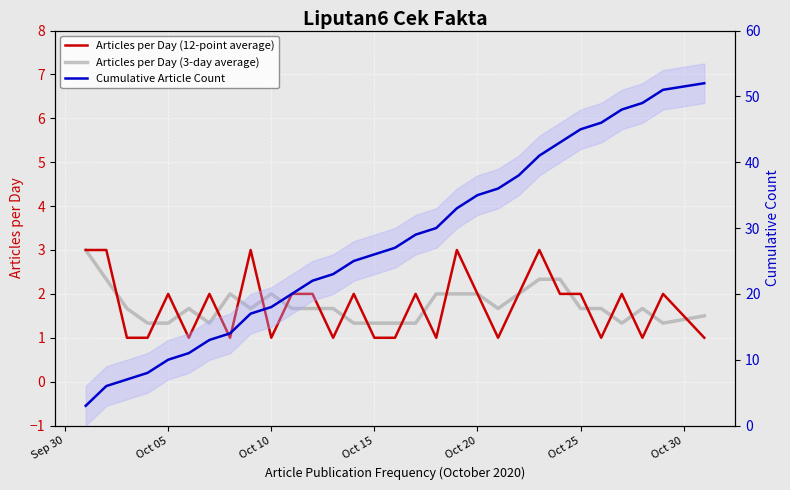

What are all the series names shown in the legend?

Articles per Day (12-point average), Articles per Day (3-day average), Cumulative Article Count